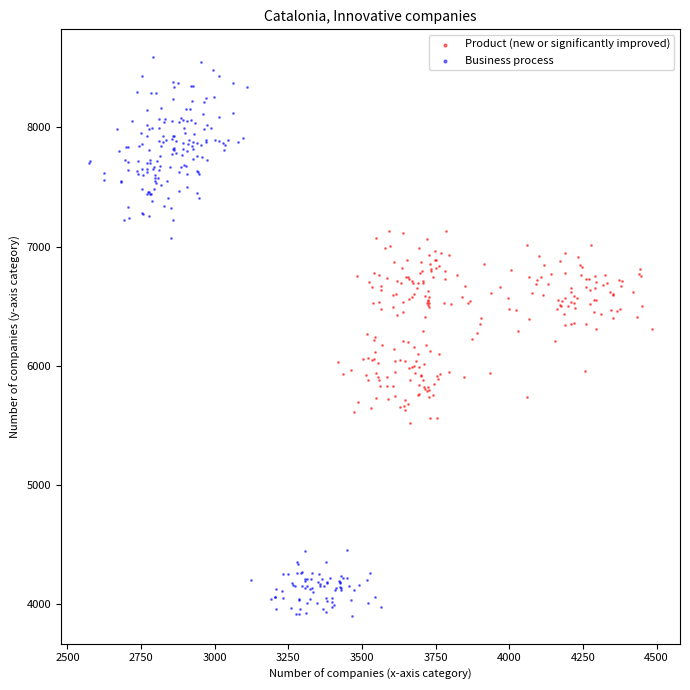

Which series reaches the maximum Y coordinate?

Business process